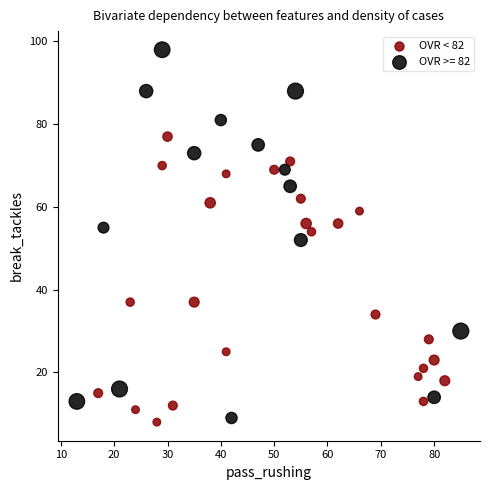

Which series reaches the maximum Y coordinate?

OVR >= 82